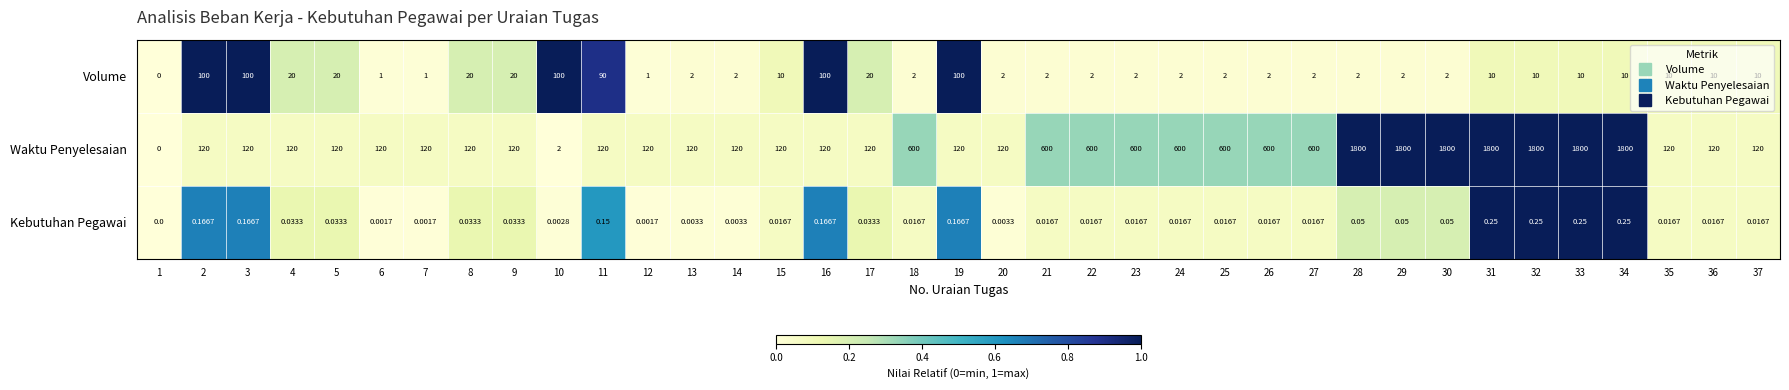

List the series in order of their peak value, highest first.

Waktu Penyelesaian, Volume, Kebutuhan Pegawai